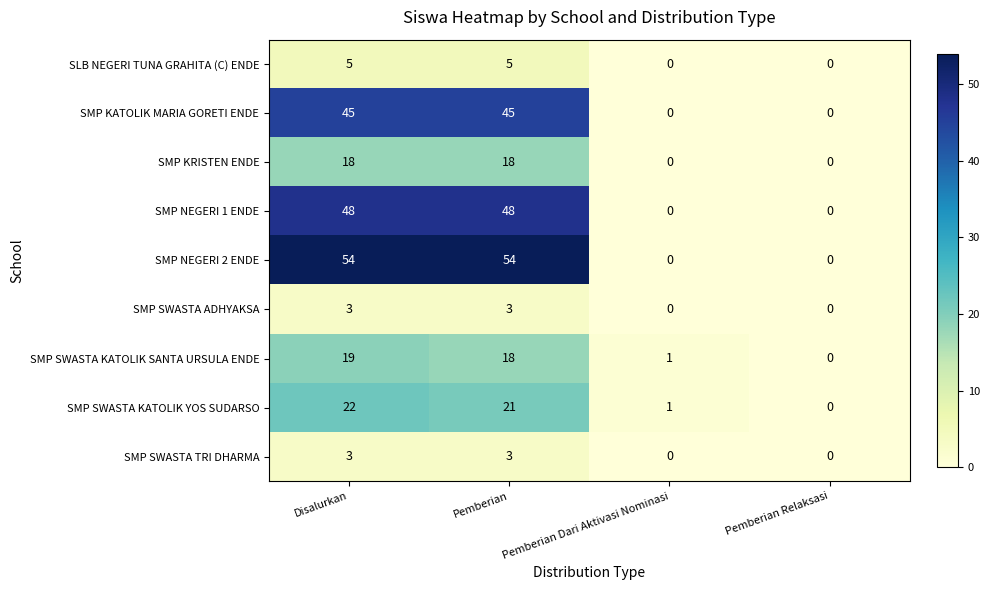

What is the sum of all SMP SWASTA ADHYAKSA values?

6